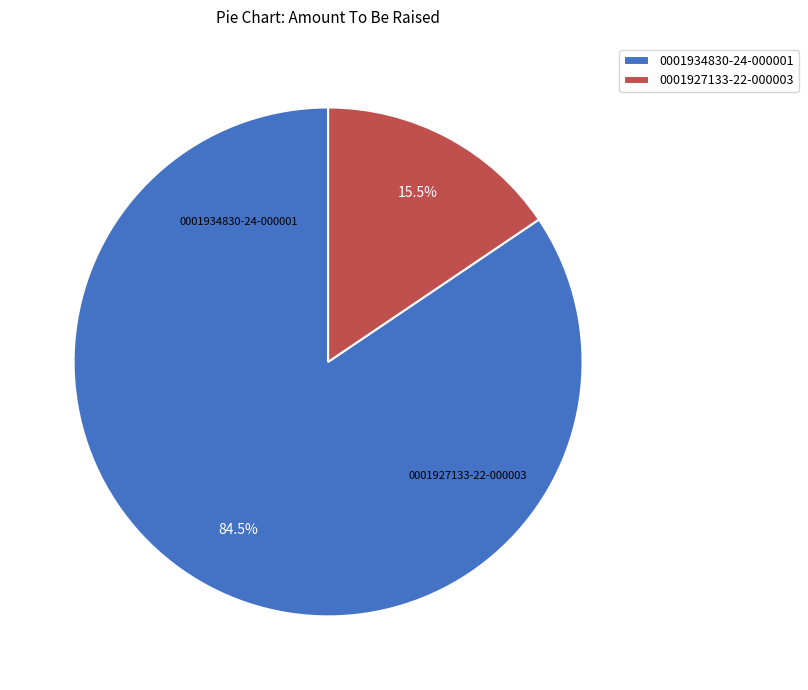

Which slice is the largest?

0001934830-24-000001